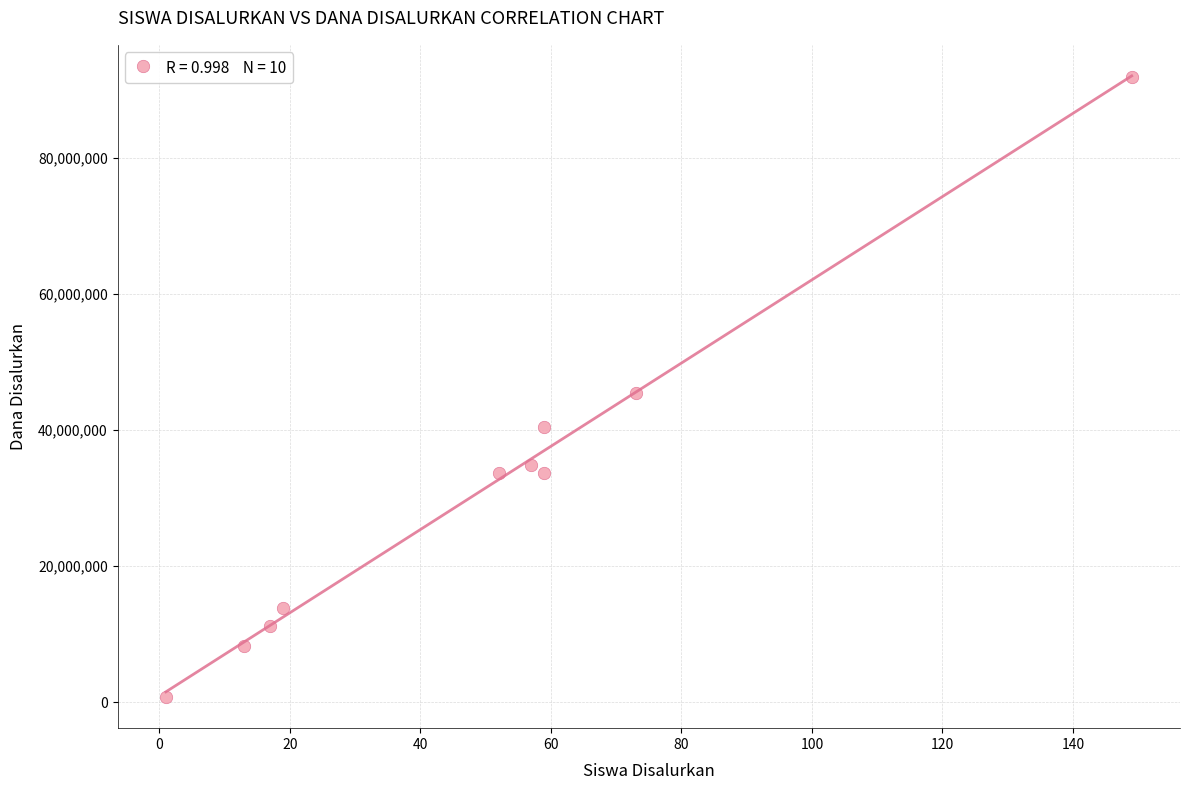

What is the average Y value?

31425000